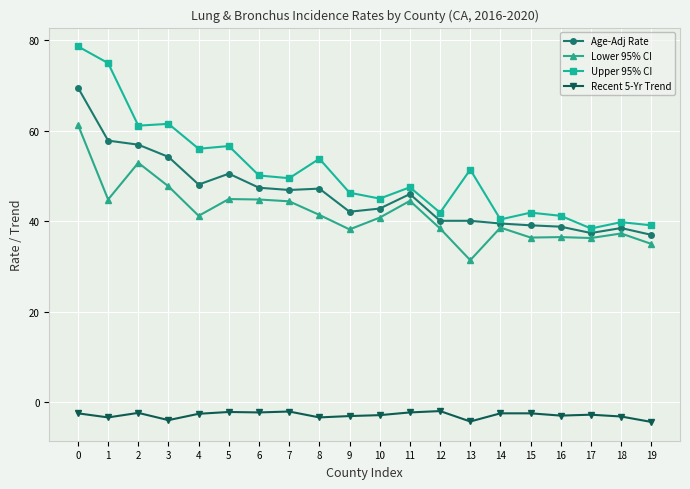

Does the chart have visible grid lines?

Yes